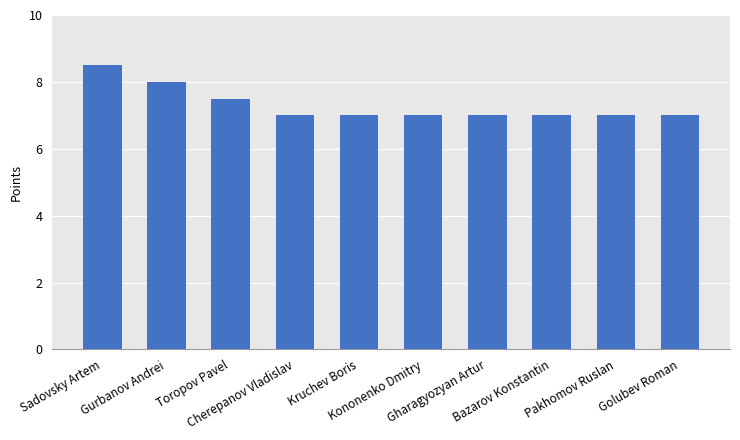

What is the average value?

7.3